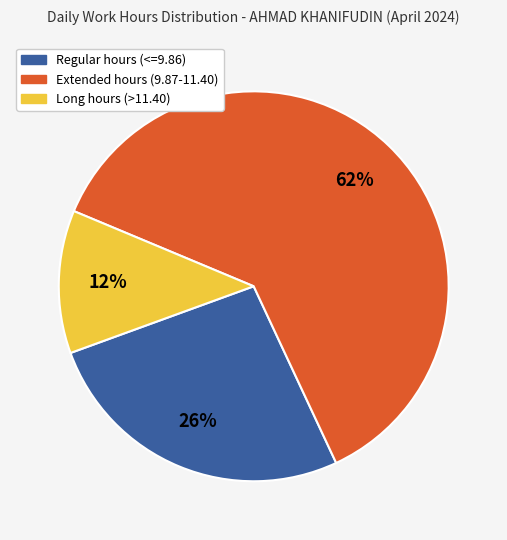

To the nearest percent, what is the difference between the largest and smallest slice percentages?

50%